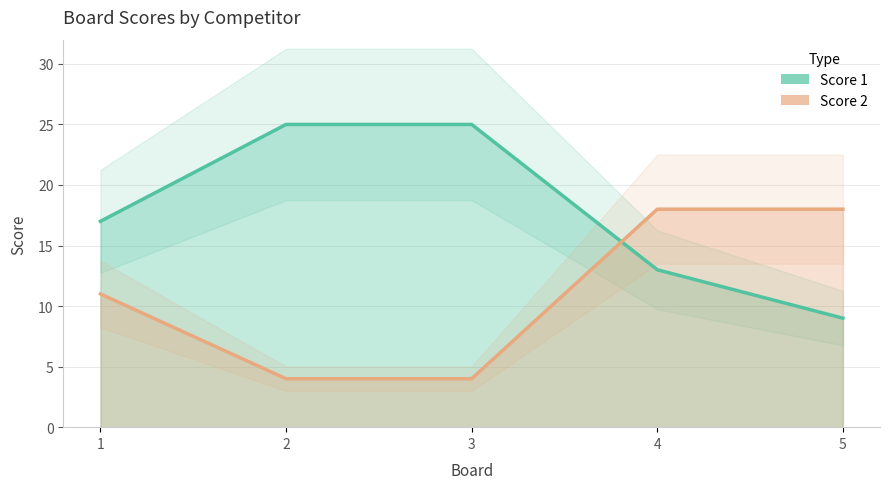

Reading left to right, what are all the values shown in this chart?

Score 1: 1=17	2=25	3=25	4=13	5=9
Score 2: 1=11	2=4	3=4	4=18	5=18